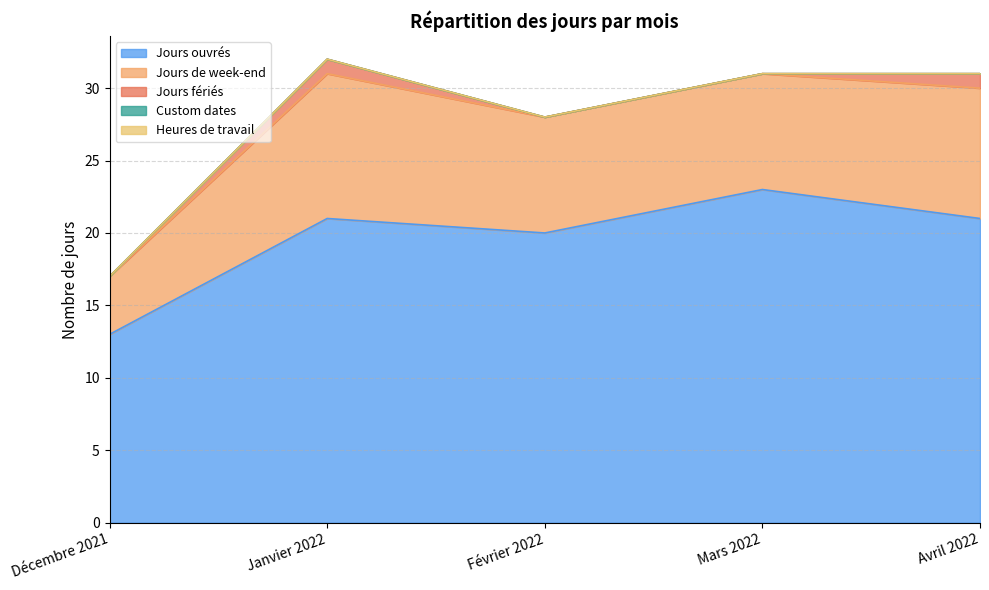

Which label corresponds to the smallest value in the chart?

Décembre 2021